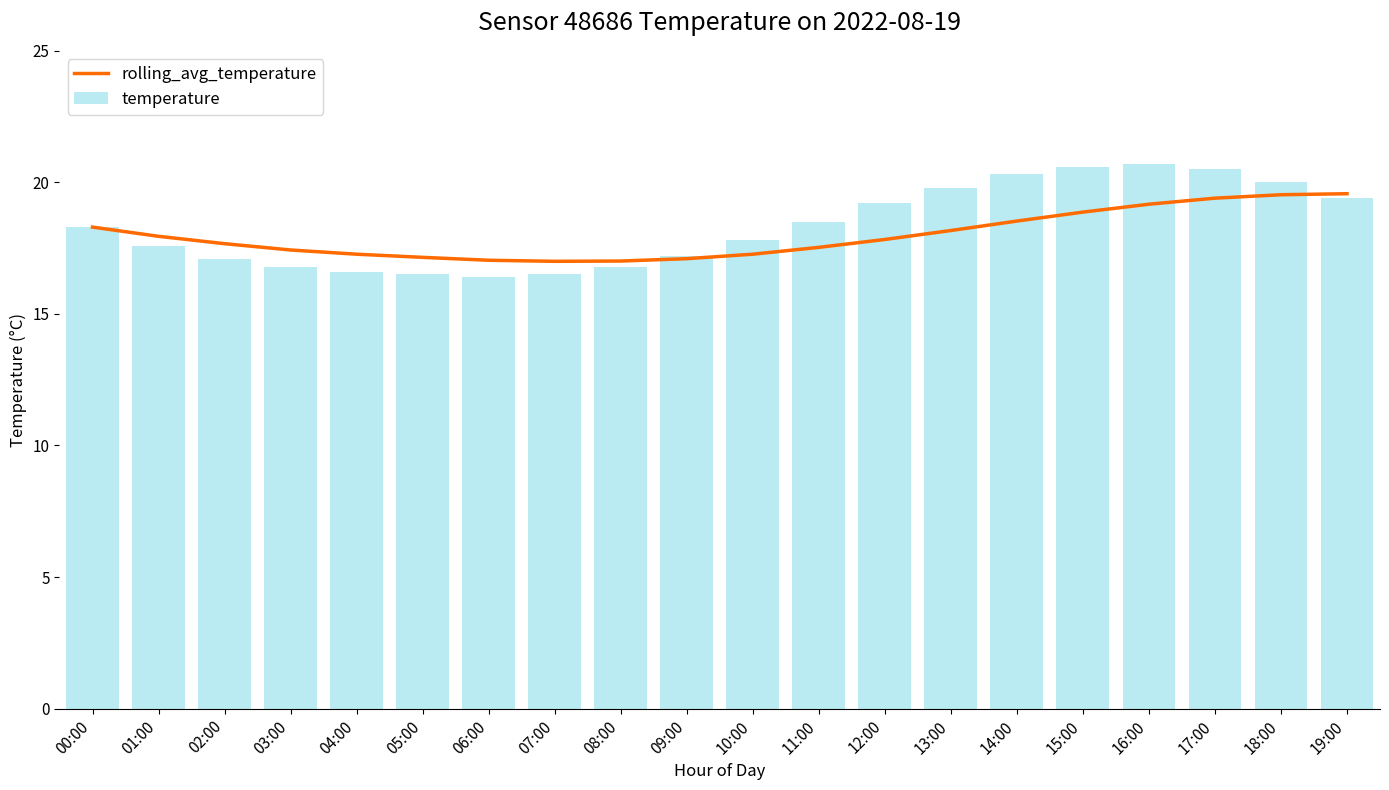

Reading left to right, what are all the values shown in this chart?

rolling_avg_temperature: 00:00=18.3	01:00=17.9	02:00=17.7	03:00=17.4	04:00=17.3	05:00=17.1	06:00=17.0	07:00=17.0	08:00=17.0	09:00=17.1	10:00=17.3	11:00=17.5	12:00=17.8	13:00=18.2	14:00=18.5	15:00=18.9	16:00=19.2	17:00=19.4	18:00=19.5	19:00=19.6
temperature: 00:00=18.3	01:00=17.6	02:00=17.1	03:00=16.8	04:00=16.6	05:00=16.5	06:00=16.4	07:00=16.5	08:00=16.8	09:00=17.2	10:00=17.8	11:00=18.5	12:00=19.2	13:00=19.8	14:00=20.3	15:00=20.6	16:00=20.7	17:00=20.5	18:00=20.0	19:00=19.4